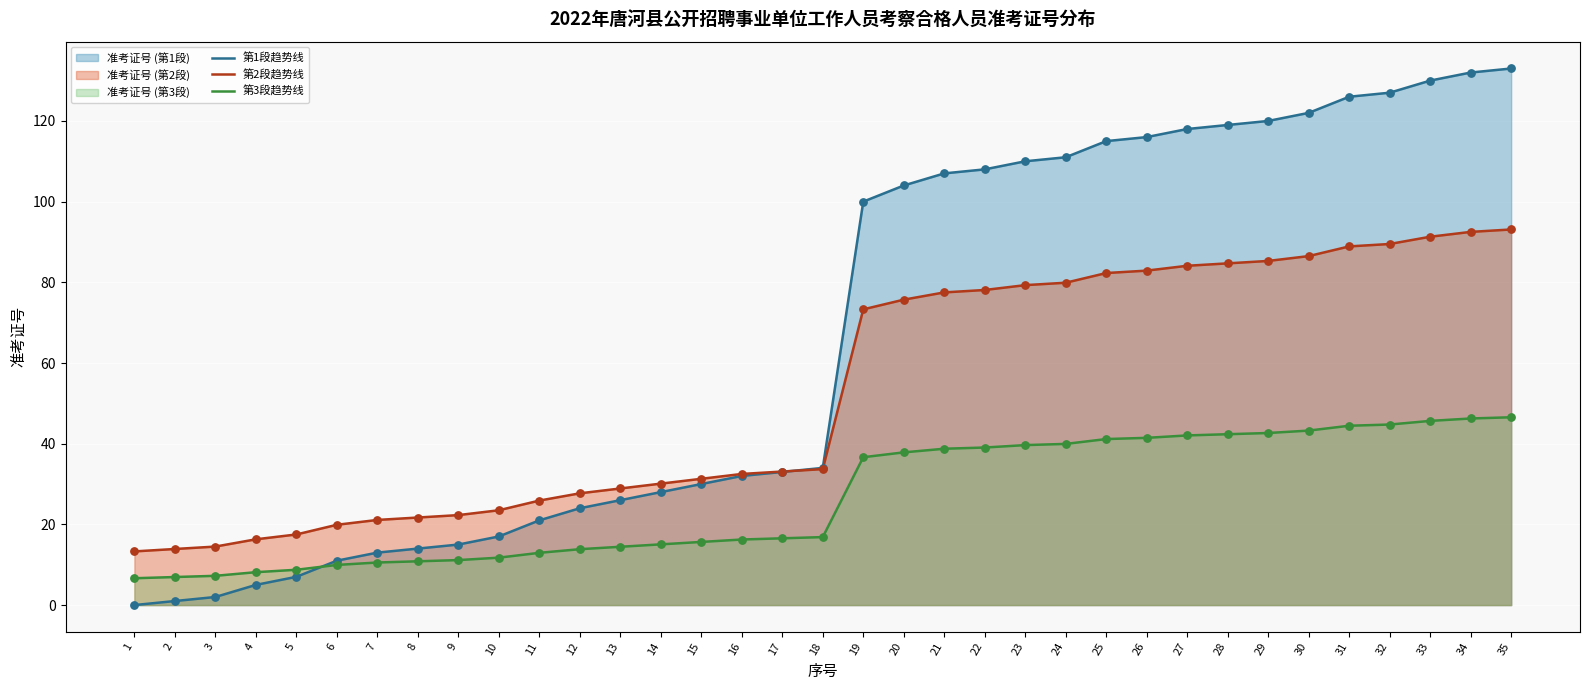

Is the value of 第2段趋势线 at 2 greater than the value of 第1段趋势线 at 23?

No